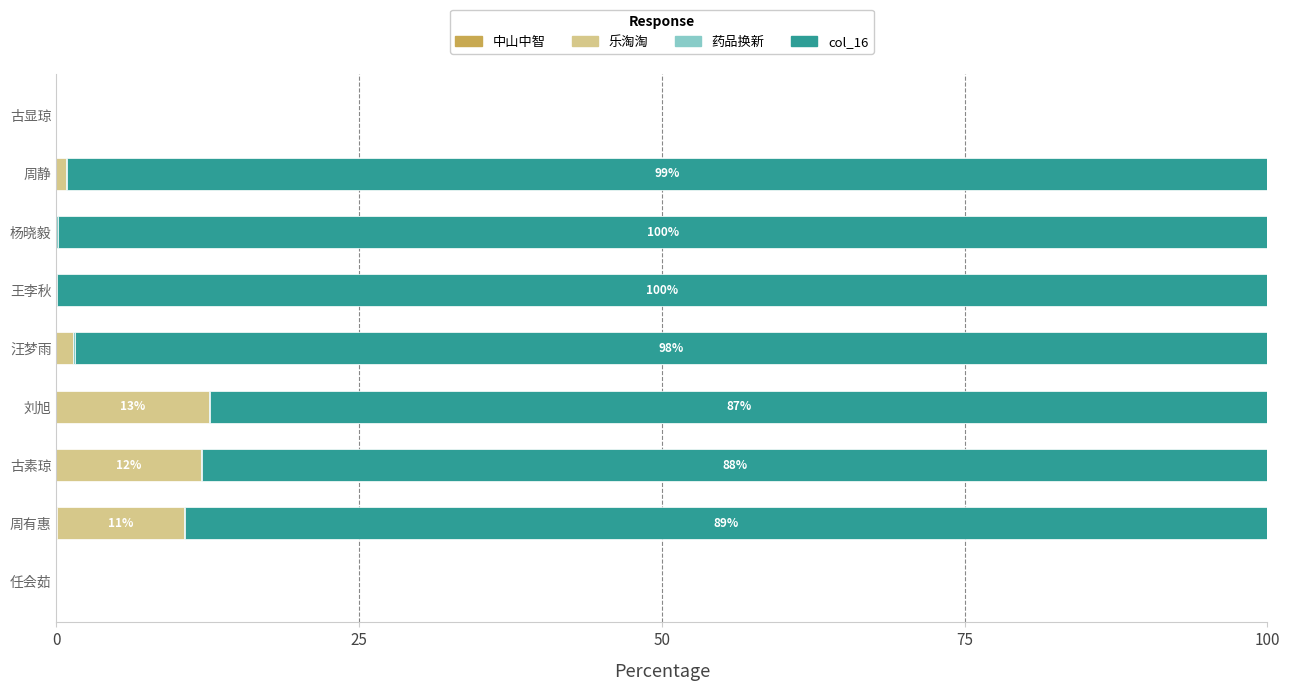

Which series has the widest spread of values?

col_16